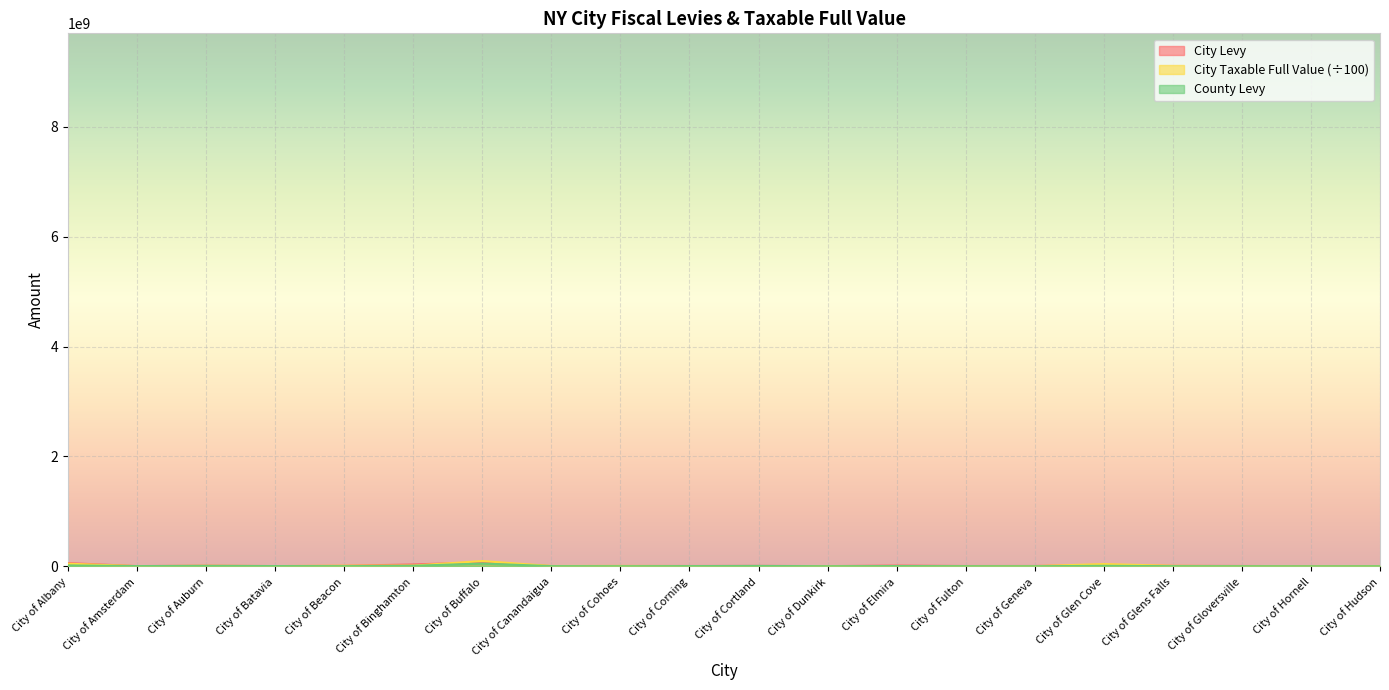

Rank the categories by City Taxable Full Value value from lowest to highest.

City of Hornell, City of Fulton, City of Dunkirk, City of Gloversville, City of Geneva, City of Amsterdam, City of Hudson, City of Cortland, City of Batavia, City of Corning, City of Elmira, City of Canandaigua, City of Cohoes, City of Glens Falls, City of Auburn, City of Beacon, City of Binghamton, City of Glen Cove, City of Albany, City of Buffalo